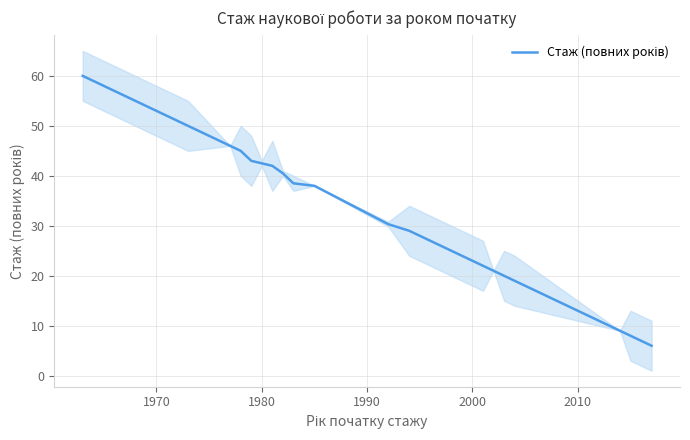

How many series are shown in this chart?

1